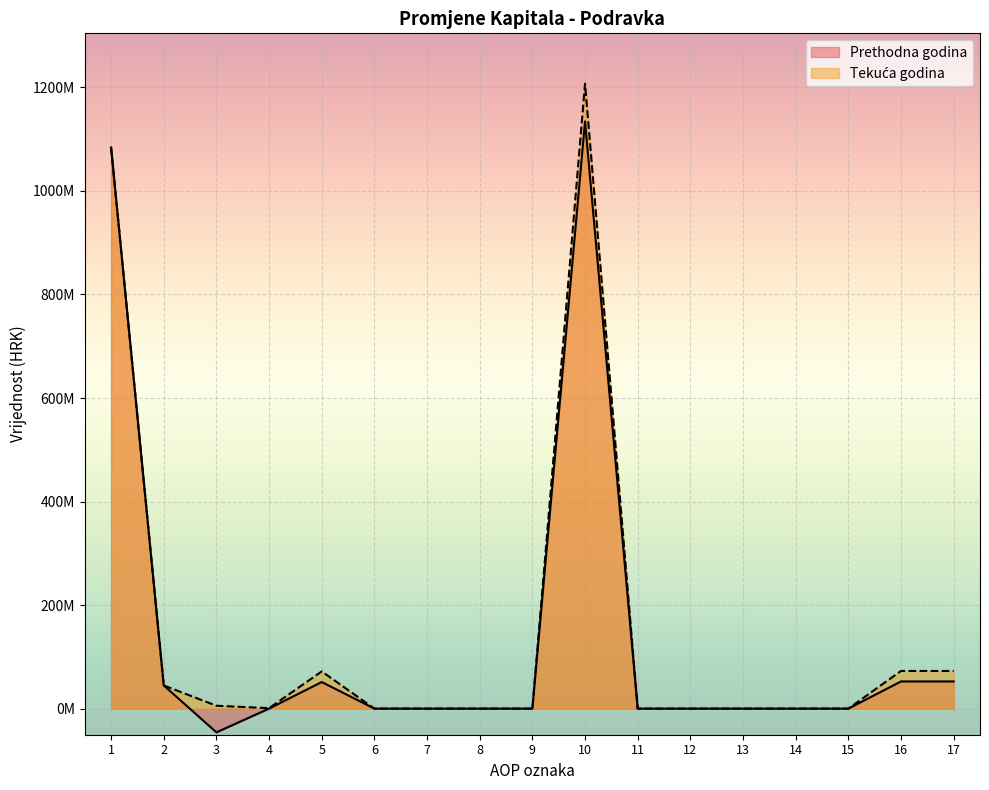

Which category has the highest value in the Tekuća godina series?

10